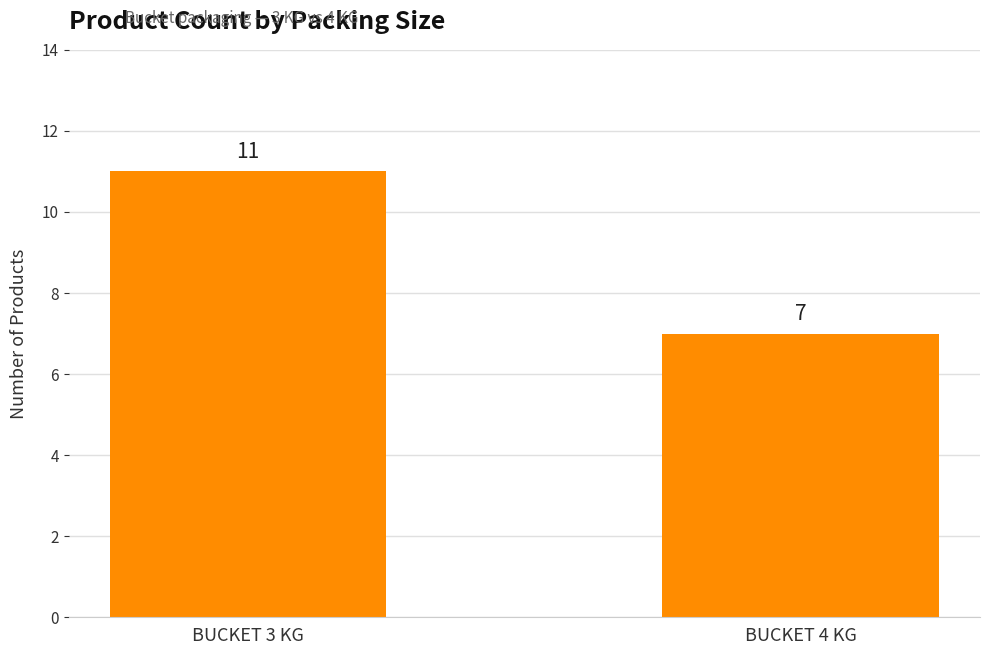

What is the label of the 1st bar from the right?

BUCKET 4 KG